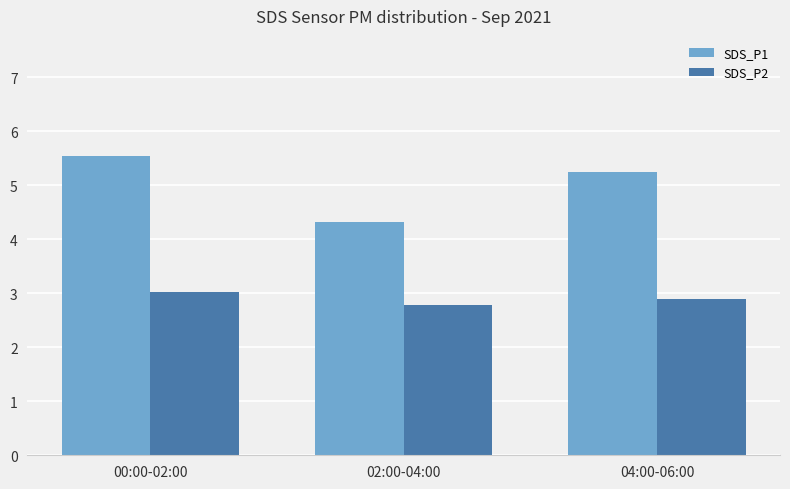

True or false: SDS_P2 has a value of 4.8 at 00:00-02:00.

False